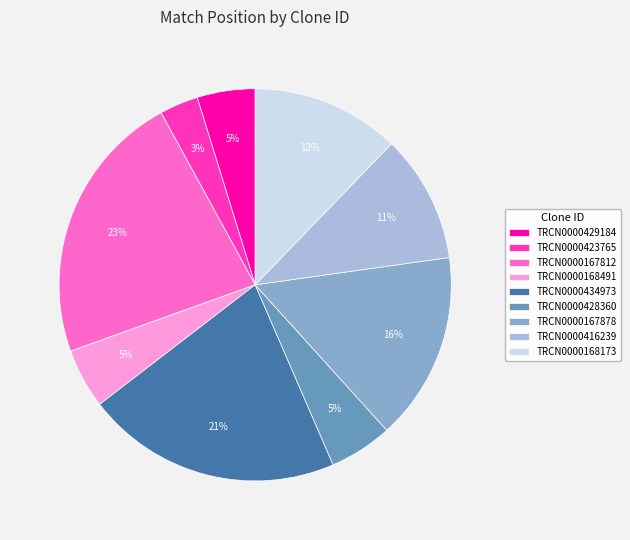

To the nearest percent, what is the average slice percentage?

11%